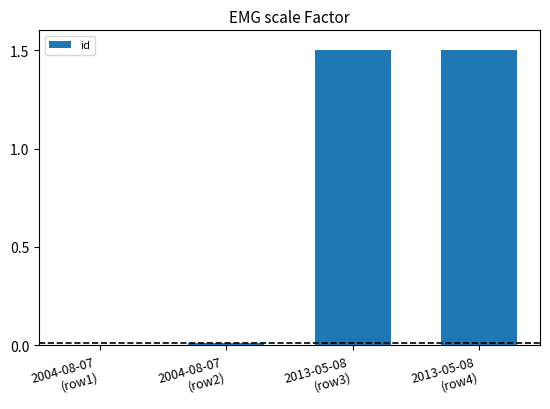

What is the sum of all values?

3.0